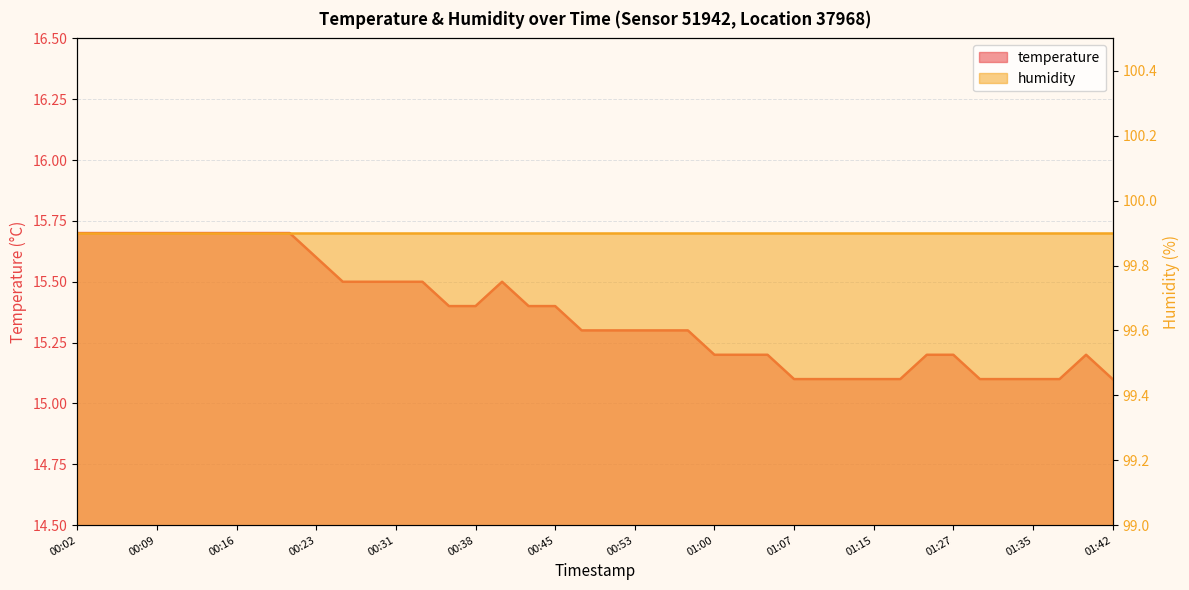

Rank the categories by value from highest to lowest.

00:02, 00:04, 00:06, 00:09, 00:11, 00:14, 00:16, 00:19, 00:21, 00:23, 00:26, 00:28, 00:31, 00:33, 00:40, 00:36, 00:38, 00:43, 00:45, 00:48, 00:50, 00:53, 00:55, 00:57, 01:00, 01:02, 01:05, 01:20, 01:27, 01:40, 01:07, 01:10, 01:12, 01:15, 01:17, 01:30, 01:32, 01:35, 01:37, 01:42